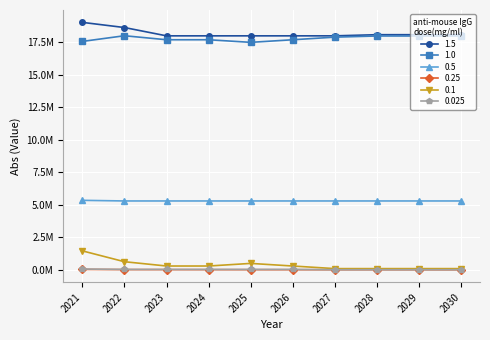

True or false: 0.1 has more than 0 points higher than both neighbors.

True